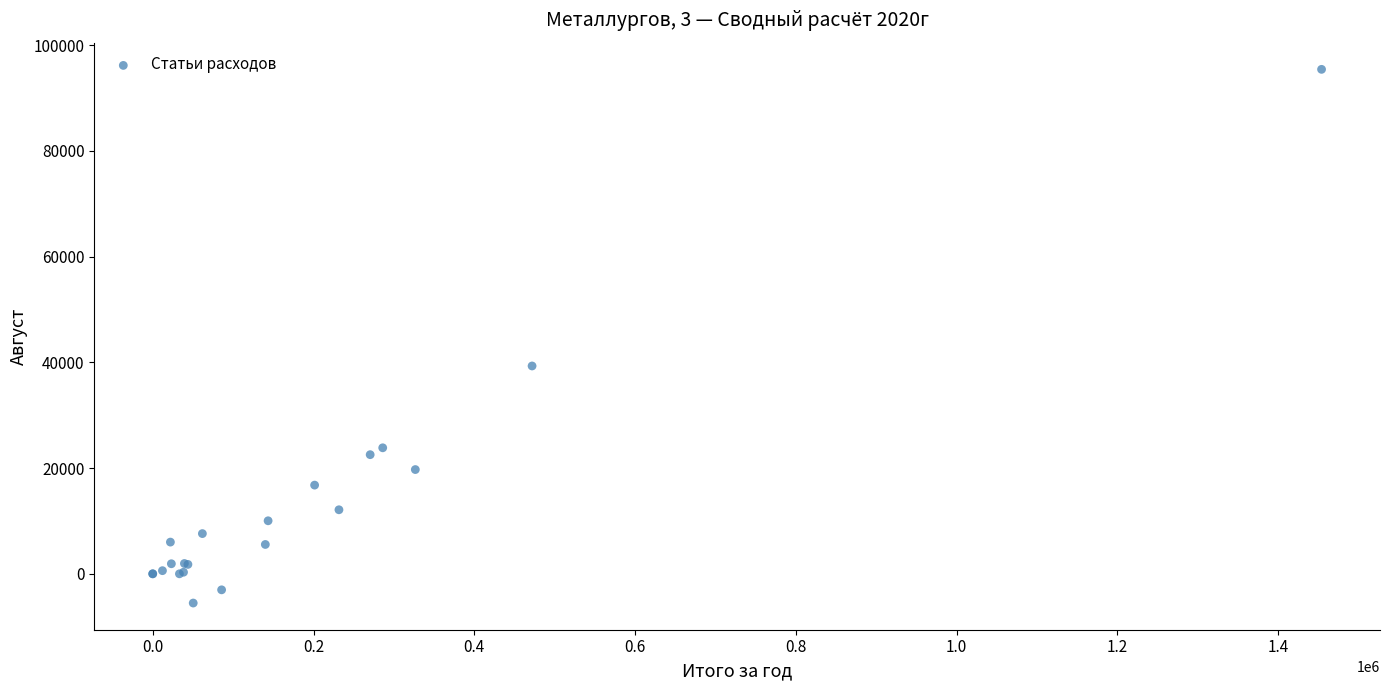

What Y value in the scatter plot is closest to 44954?

39321.1